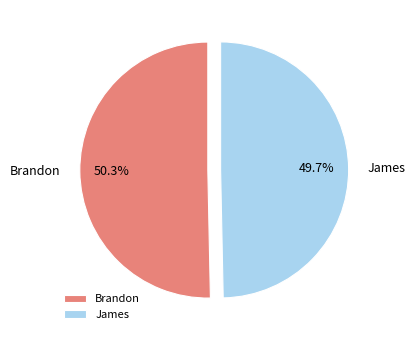

Which category accounts for the majority?

Brandon